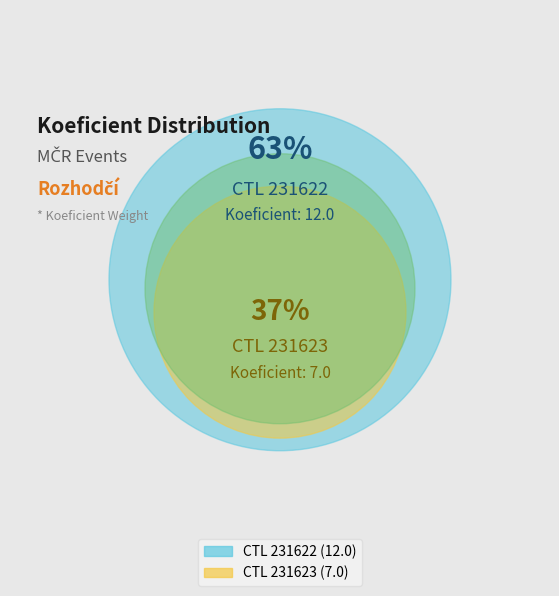

Do 231623 and 231622 together represent more than half of the pie?

Yes